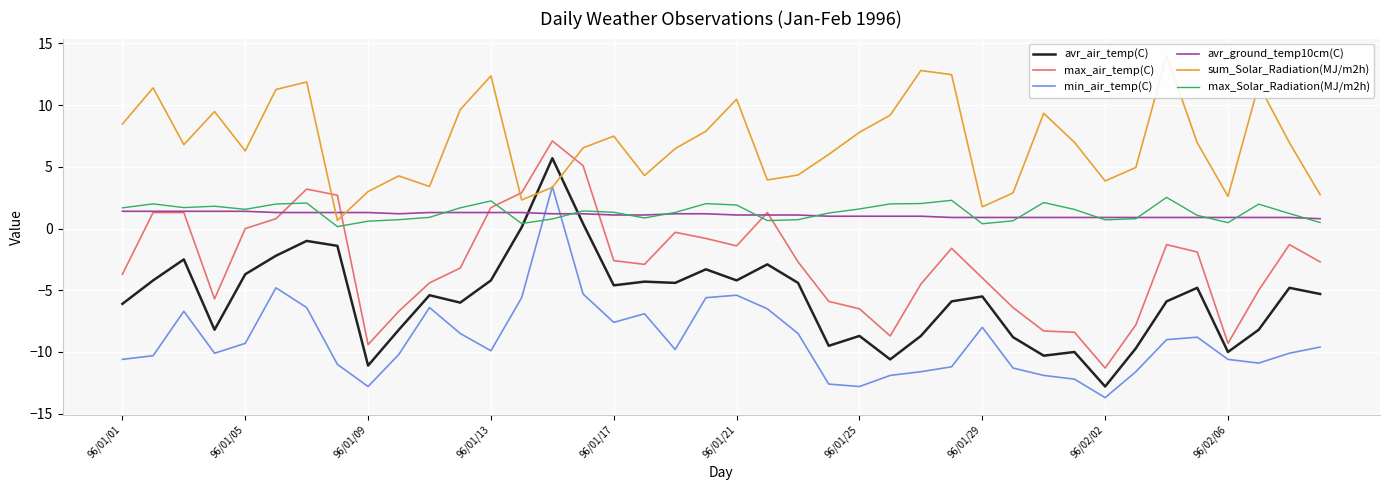

The avr_ground_temp10cm(C) series shows 1.2 at 18. True or false?

True